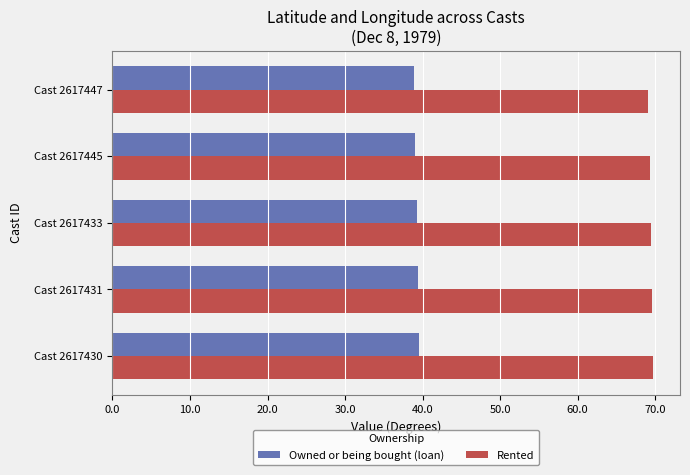

What is the sum of all Rented values?

347.1